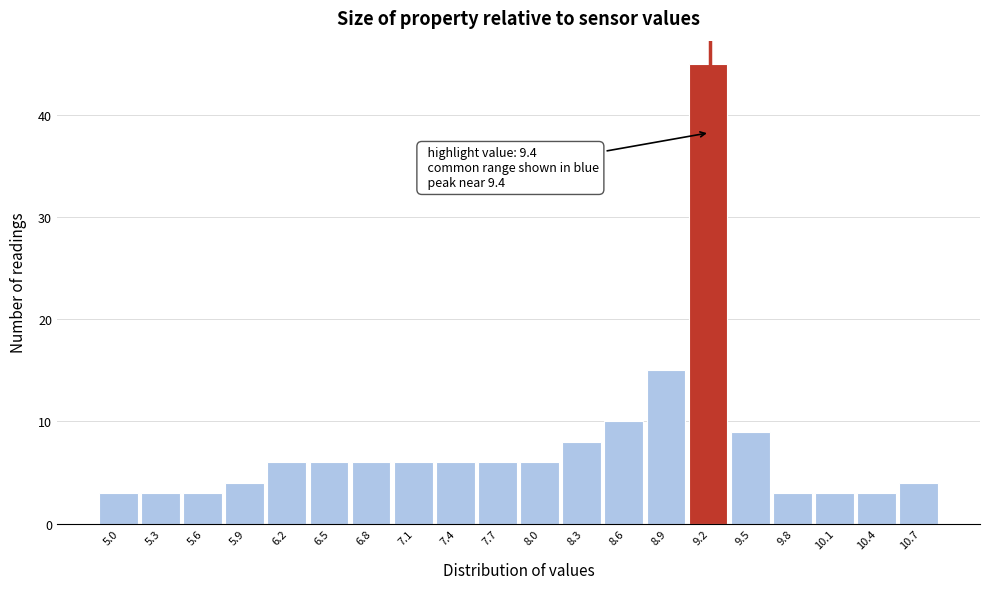

Reading right to left, list all the values displayed in this chart.

10.7=4	10.4=3	10.1=3	9.8=3	9.5=9	9.2=45	8.9=15	8.6=10	8.3=8	8.0=6	7.7=6	7.4=6	7.1=6	6.8=6	6.5=6	6.2=6	5.9=4	5.6=3	5.3=3	5.0=3